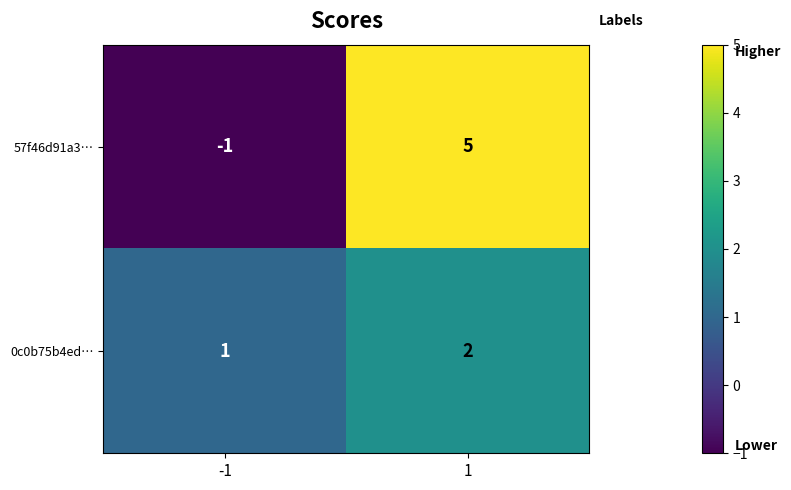

True or false: 57f46d91a3… has a value of -2 at -1.

False